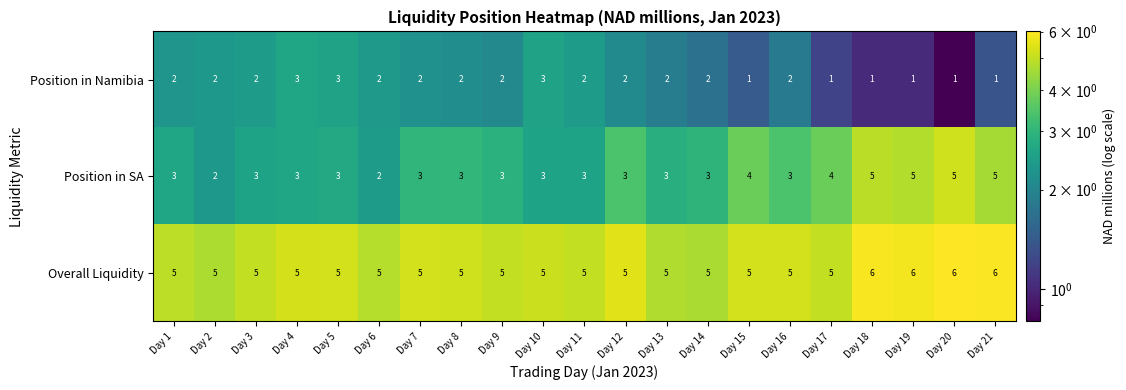

What is the difference between the second highest and minimum values in the Position in SA series?

3